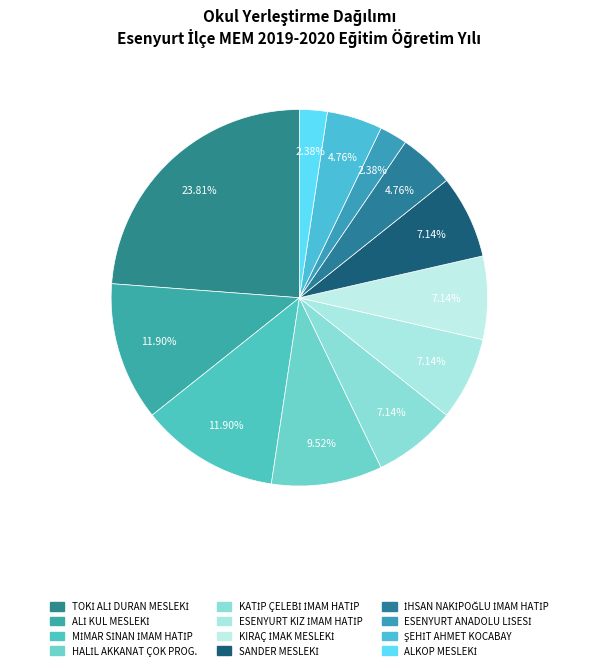

How many slices are in this pie chart?

12